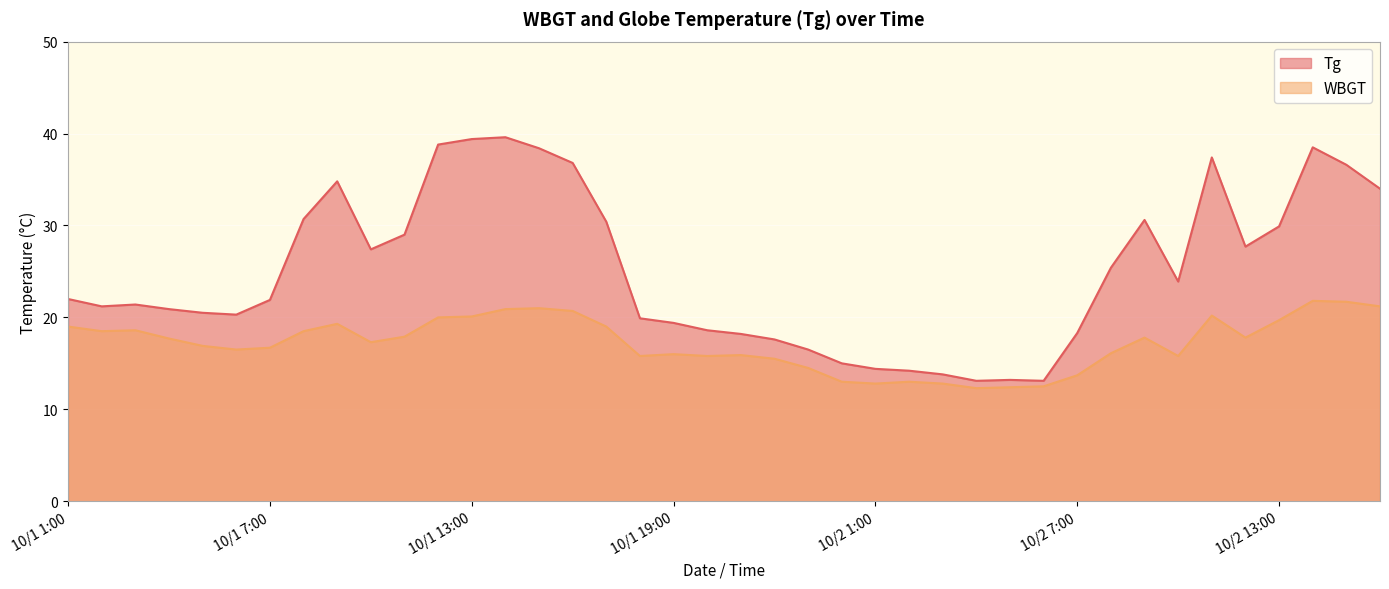

List the series in order of their peak value, highest first.

Tg, WBGT